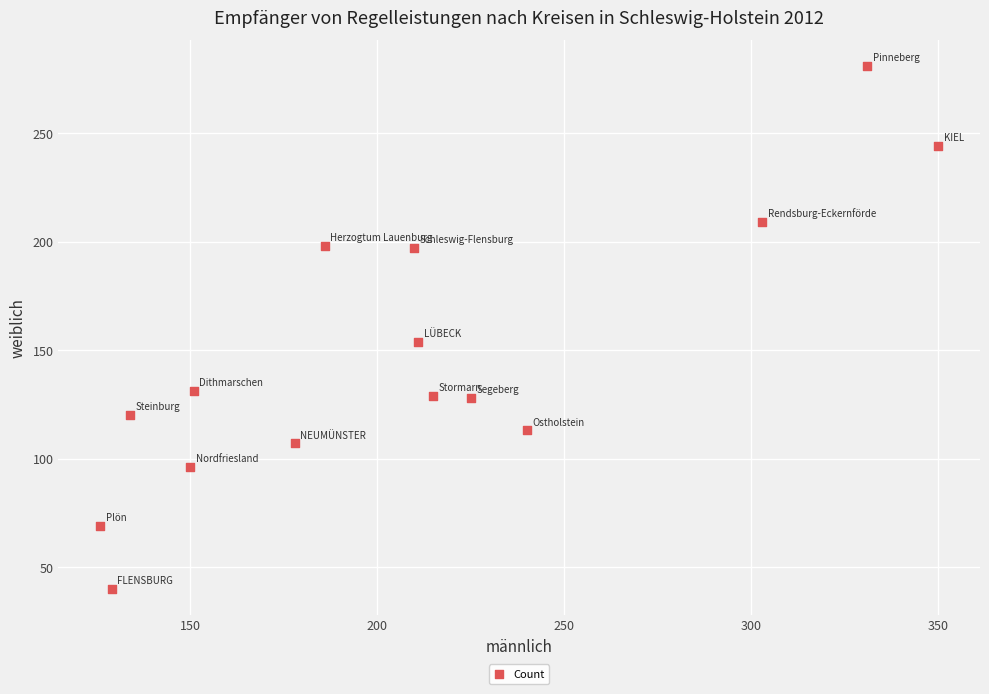

What is the range of Y values (max minus min)?

241